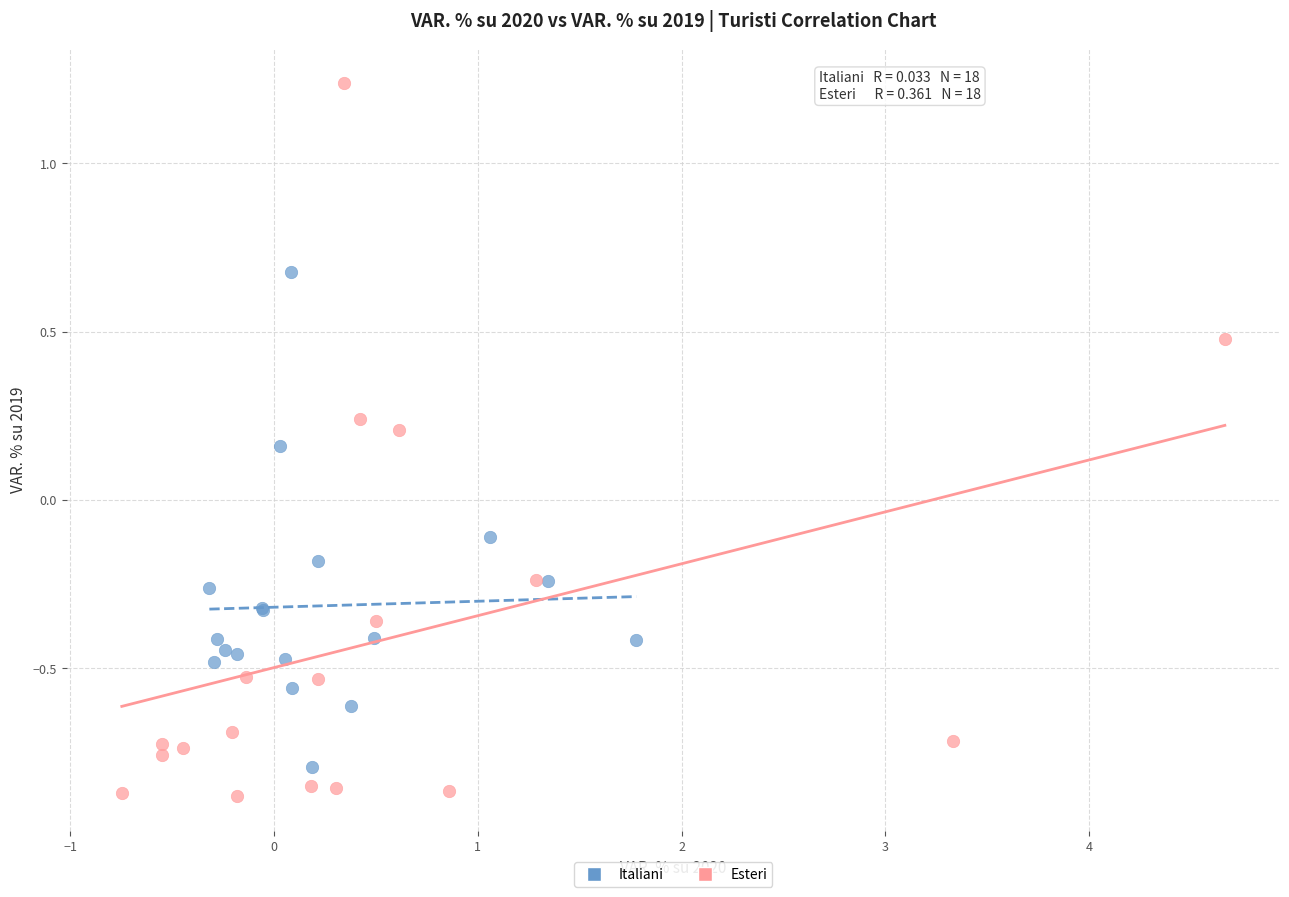

Which series has the largest Y range (max minus min)?

Esteri